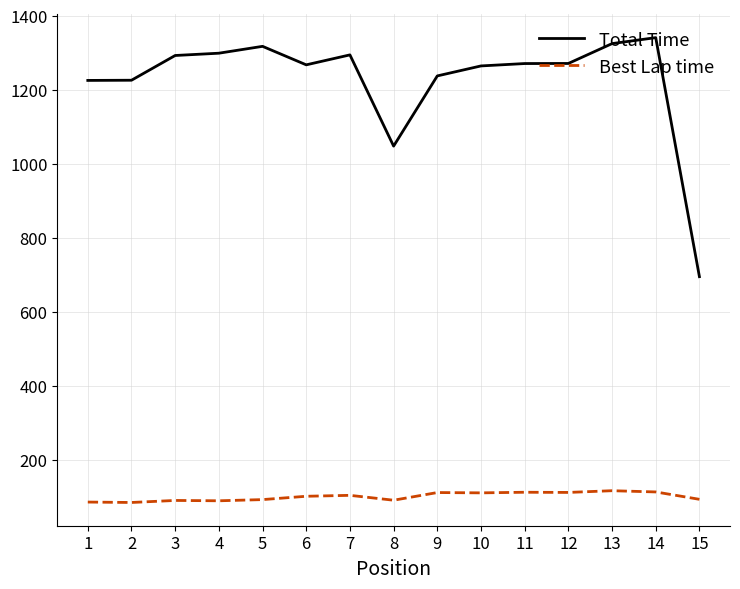

List the series in order of their overall mean, lowest first.

Best Lap time, Total Time